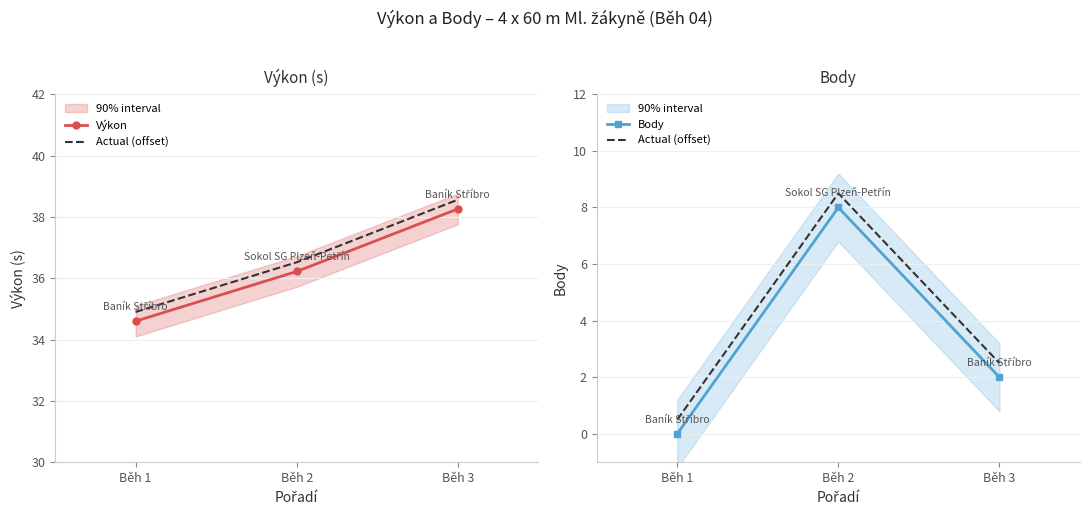

How many distinct data groups are displayed?

3